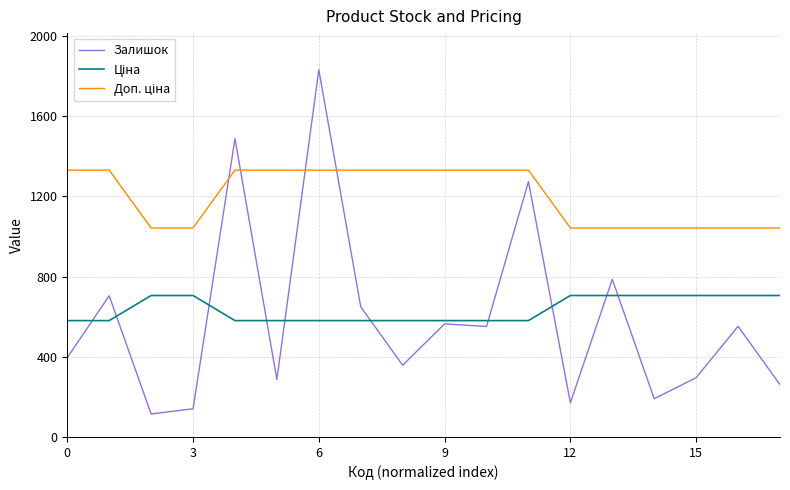

What is the maximum value shown in the chart?

1830.0